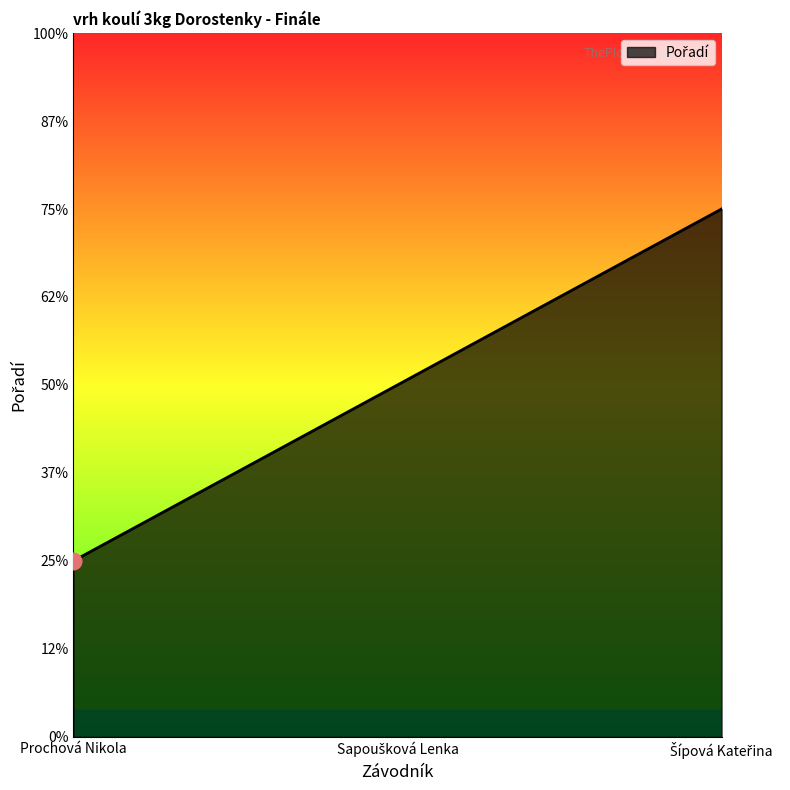

Is this an area chart (filled region under the line)?

Yes